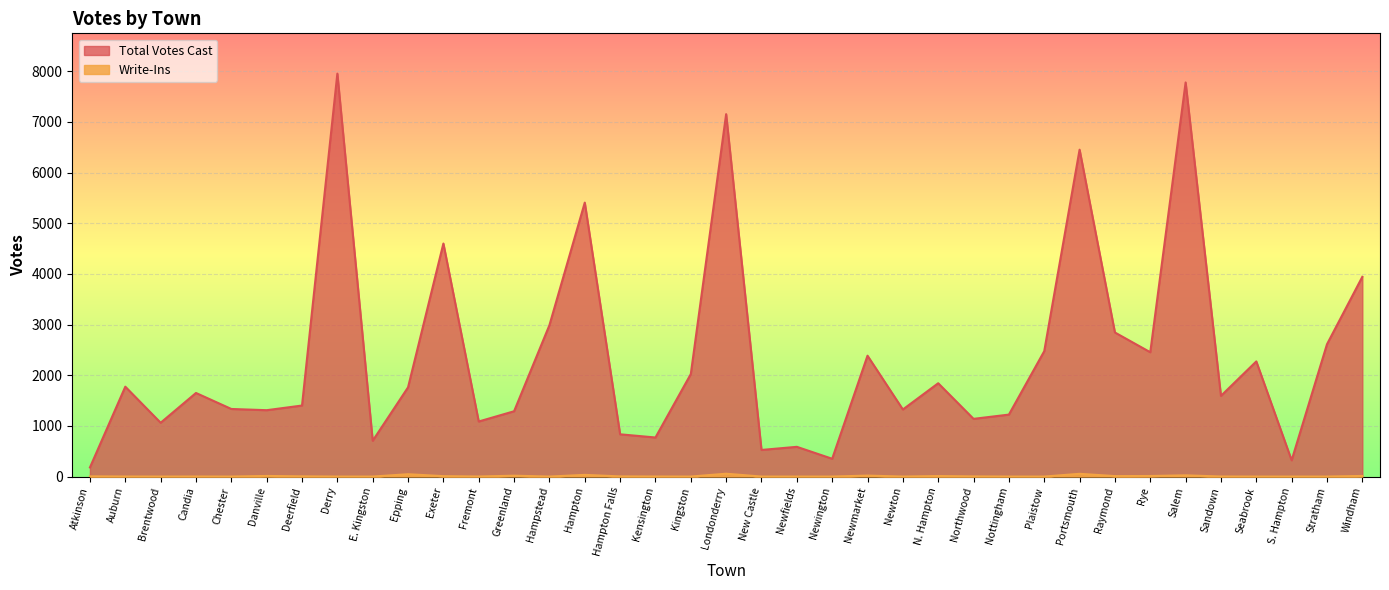

What is the difference between the Write-Ins values at Greenland and Newmarket?

2